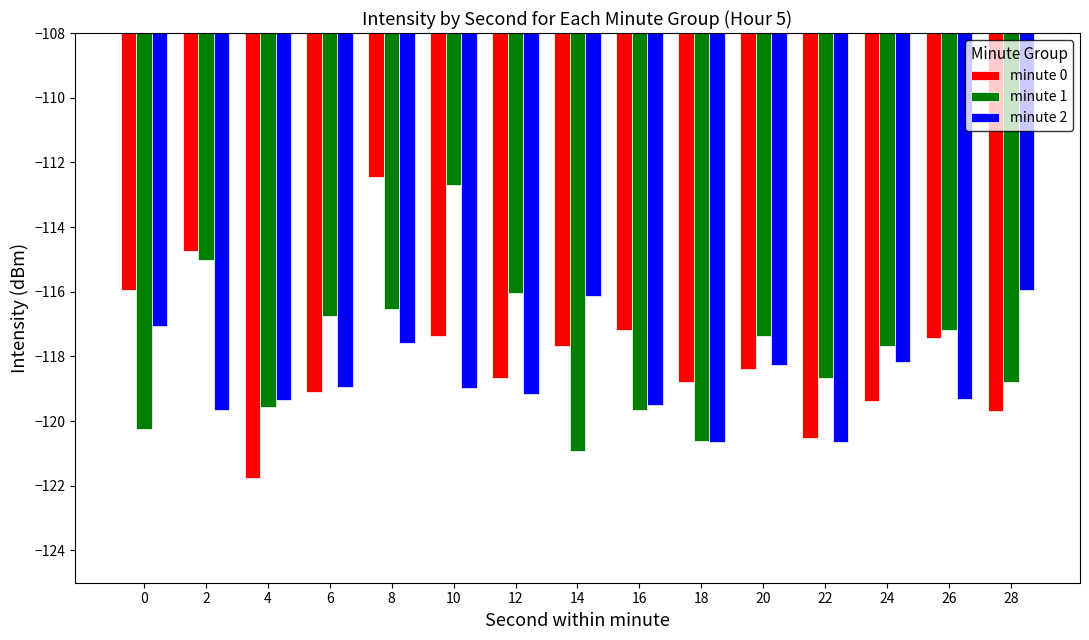

True or false: minute 1 has a value of -120.9 at 14.

True